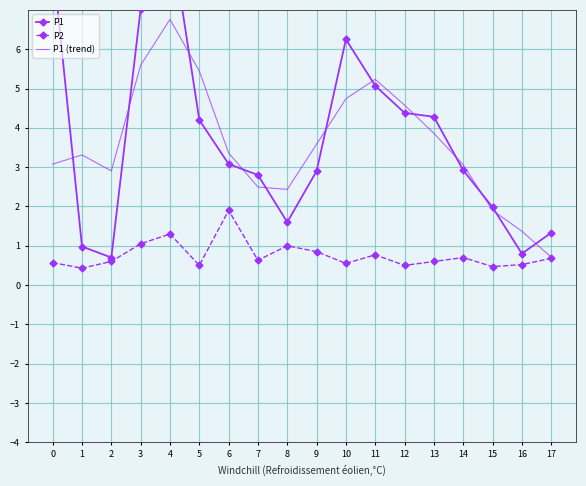

Reading left to right, what are all the values shown in this chart?

P1: 0=8.2	1=1.0	2=0.7	3=7.0	4=9.1	5=4.2	6=3.1	7=2.8	8=1.6	9=2.9	10=6.2	11=5.1	12=4.4	13=4.3	14=2.9	15=2.0	16=0.8	17=1.3
P2: 0=0.6	1=0.4	2=0.6	3=1.1	4=1.3	5=0.5	6=1.9	7=0.6	8=1.0	9=0.8	10=0.6	11=0.8	12=0.5	13=0.6	14=0.7	15=0.5	16=0.5	17=0.7
P1 (trend): 0=3.1	1=3.3	2=2.9	3=5.6	4=6.8	5=5.4	6=3.4	7=2.5	8=2.4	9=3.6	10=4.7	11=5.2	12=4.6	13=3.9	14=3.1	15=1.9	16=1.4	17=0.7